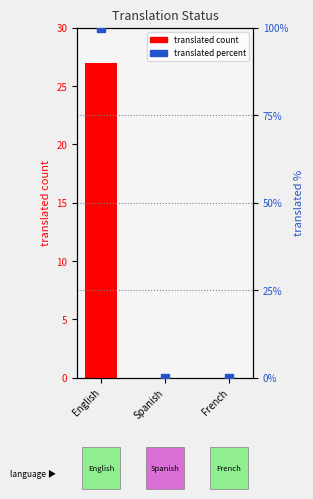

Rank the series by their average value, from highest to lowest.

translated percent, translated count